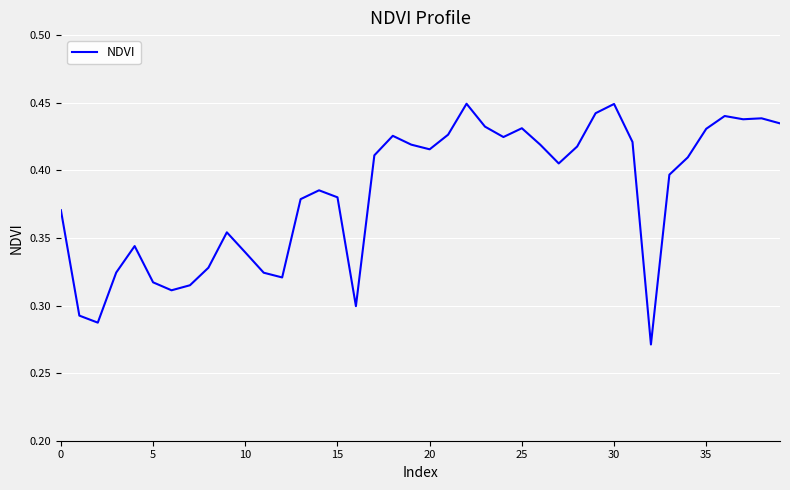

Reading left to right, transcribe all the data shown in this chart.

0.4	0.3	0.3	0.3	0.3	0.3	0.3	0.3	0.3	0.4	0.3	0.3	0.3	0.4	0.4	0.4	0.3	0.4	0.4	0.4	0.4	0.4	0.4	0.4	0.4	0.4	0.4	0.4	0.4	0.4	0.4	0.4	0.3	0.4	0.4	0.4	0.4	0.4	0.4	0.4